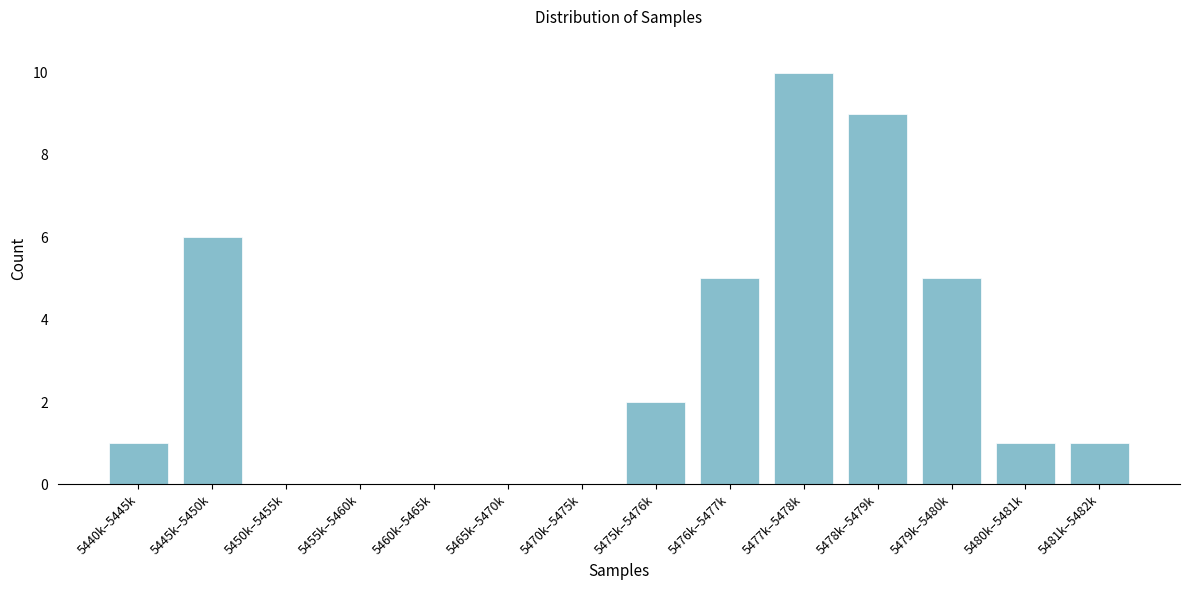

Reading right to left, extract all data points from this chart.

5481k–5482k=1	5480k–5481k=1	5479k–5480k=5	5478k–5479k=9	5477k–5478k=10	5476k–5477k=5	5475k–5476k=2	5470k–5475k=0	5465k–5470k=0	5460k–5465k=0	5455k–5460k=0	5450k–5455k=0	5445k–5450k=6	5440k–5445k=1